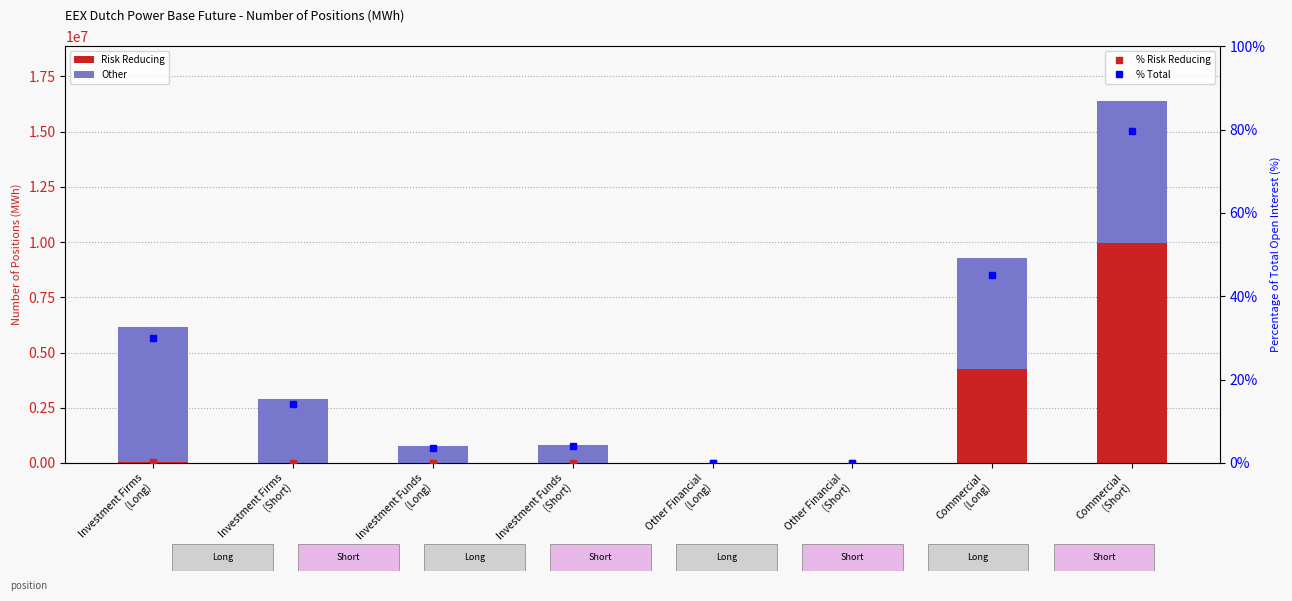

True or false: % Total has a value of 4.0 at Investment Funds
(Short).

True